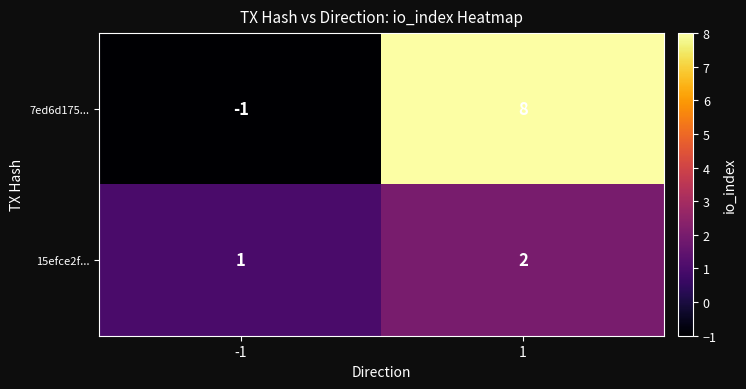

What is the difference between the 7ed6d175... values at -1 and 1?

9